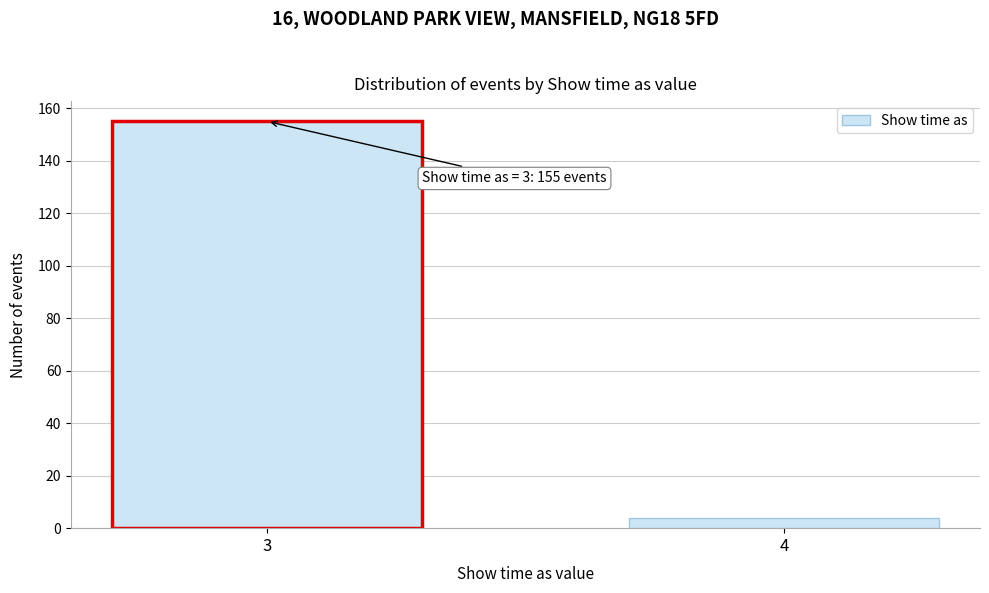

Reading left to right, what are all the values shown in this chart?

155	4